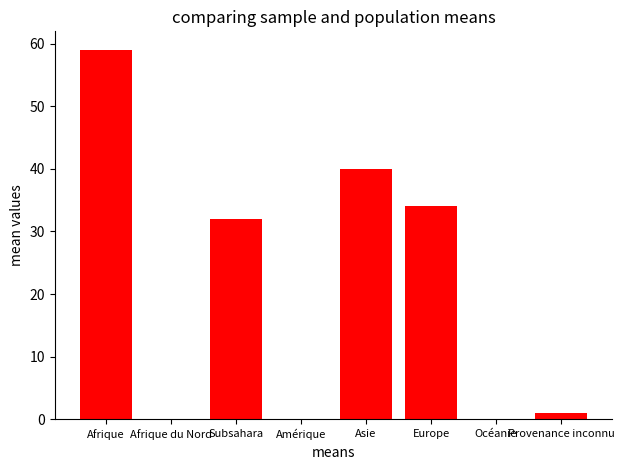

Approximately how many times larger is the value at Subsahara compared to Asie?

0.8